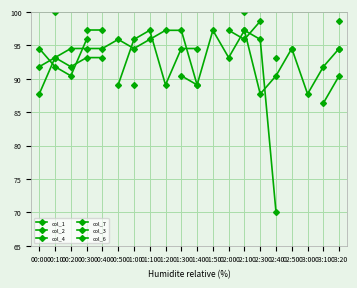

What position from the right is 01:00?

14